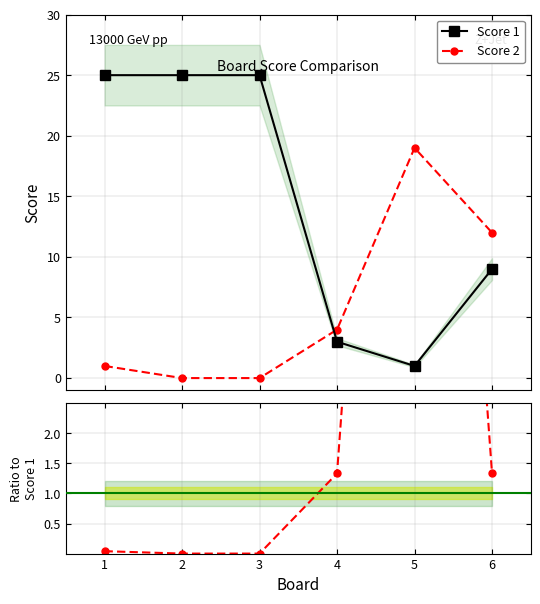

List the series in order of their peak value, lowest first.

Score 2, Score 2 / Score 1, Score 1